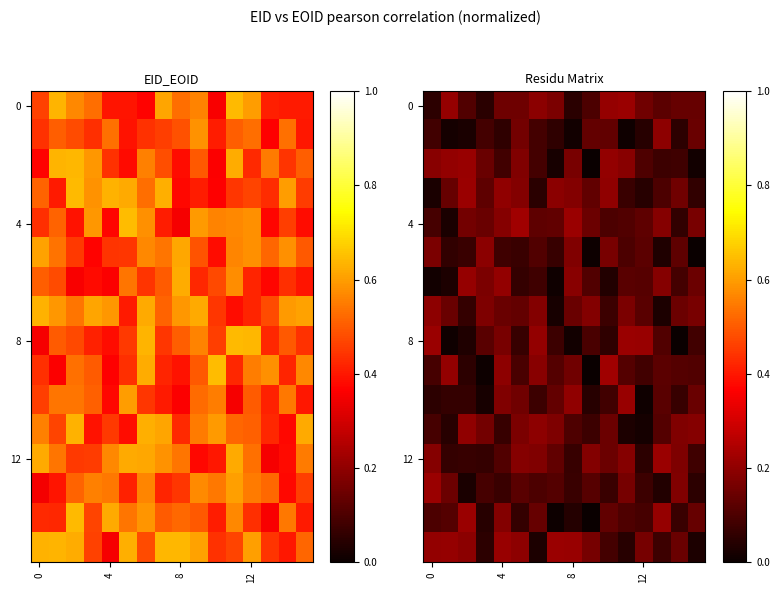

Count the 12 values in the range 0 to 1.

16